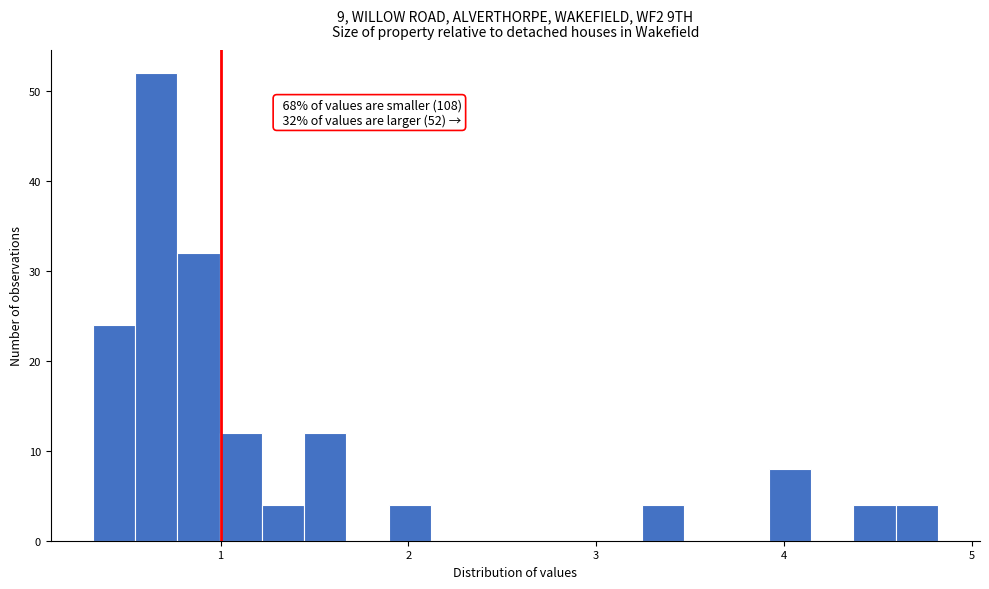

Around what value on the x-axis is the tallest bar? Give the approximate position of its centre, as read against the axis.

0.7